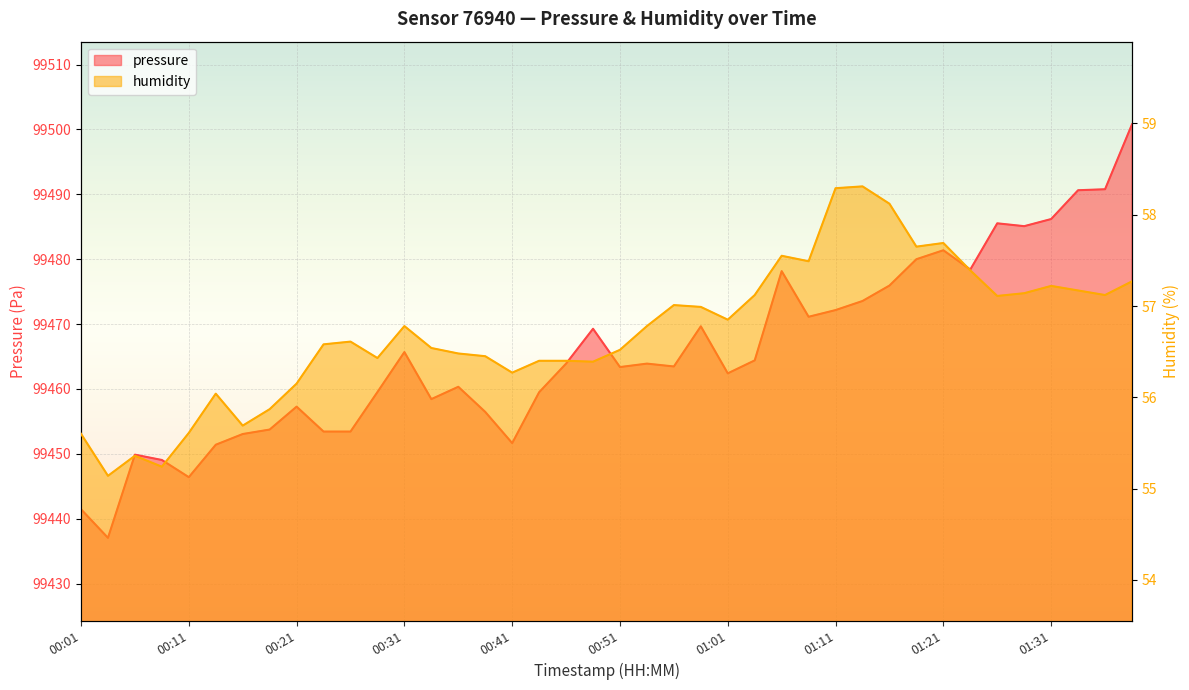

Which series has the largest total across all categories?

pressure